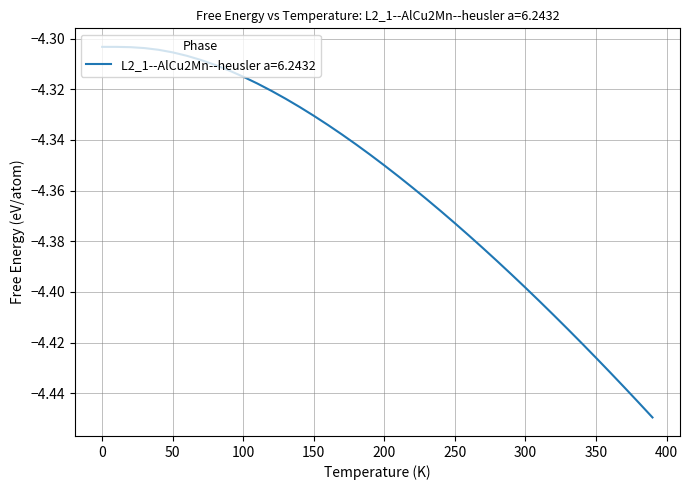

Reading left to right, transcribe all the data shown in this chart.

0.0=-4.3	10.0=-4.3	20.0=-4.3	30.0=-4.3	40.0=-4.3	50.0=-4.3	60.0=-4.3	70.0=-4.3	80.0=-4.3	90.0=-4.3	100.0=-4.3	110.0=-4.3	120.0=-4.3	130.0=-4.3	140.0=-4.3	150.0=-4.3	160.0=-4.3	170.0=-4.3	180.0=-4.3	190.0=-4.3	200.0=-4.4	210.0=-4.4	220.0=-4.4	230.0=-4.4	240.0=-4.4	250.0=-4.4	260.0=-4.4	270.0=-4.4	280.0=-4.4	290.0=-4.4	300.0=-4.4	310.0=-4.4	320.0=-4.4	330.0=-4.4	340.0=-4.4	350.0=-4.4	360.0=-4.4	370.0=-4.4	380.0=-4.4	390.0=-4.4